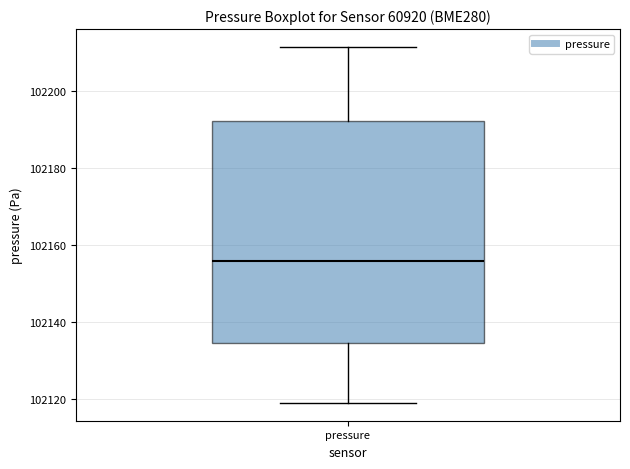

Where is the lower edge of the box for pressure on the y-axis? The values are not printed on the chart, so give them approximately, as read against the axis.

102134